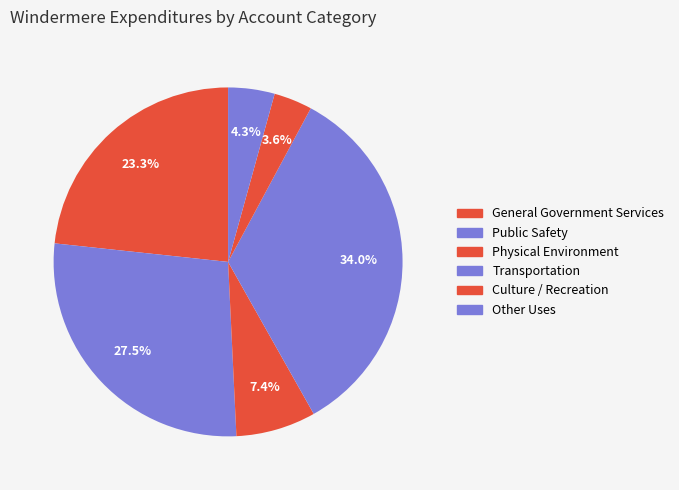

To the nearest percent, what is the average slice percentage?

17%